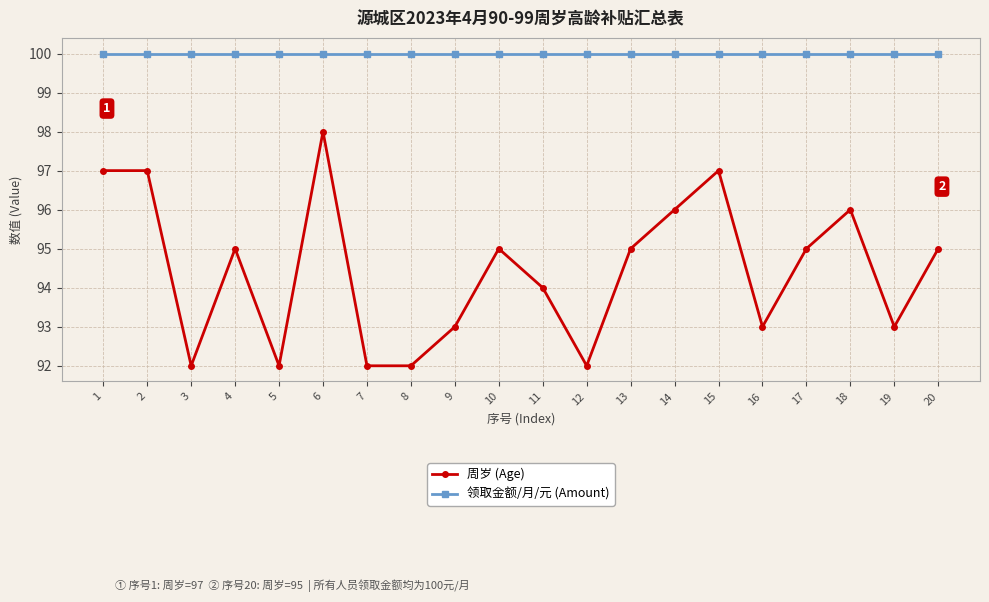

Rank the series at 11 from highest to lowest value.

领取金额/月/元 (Amount), 周岁 (Age)